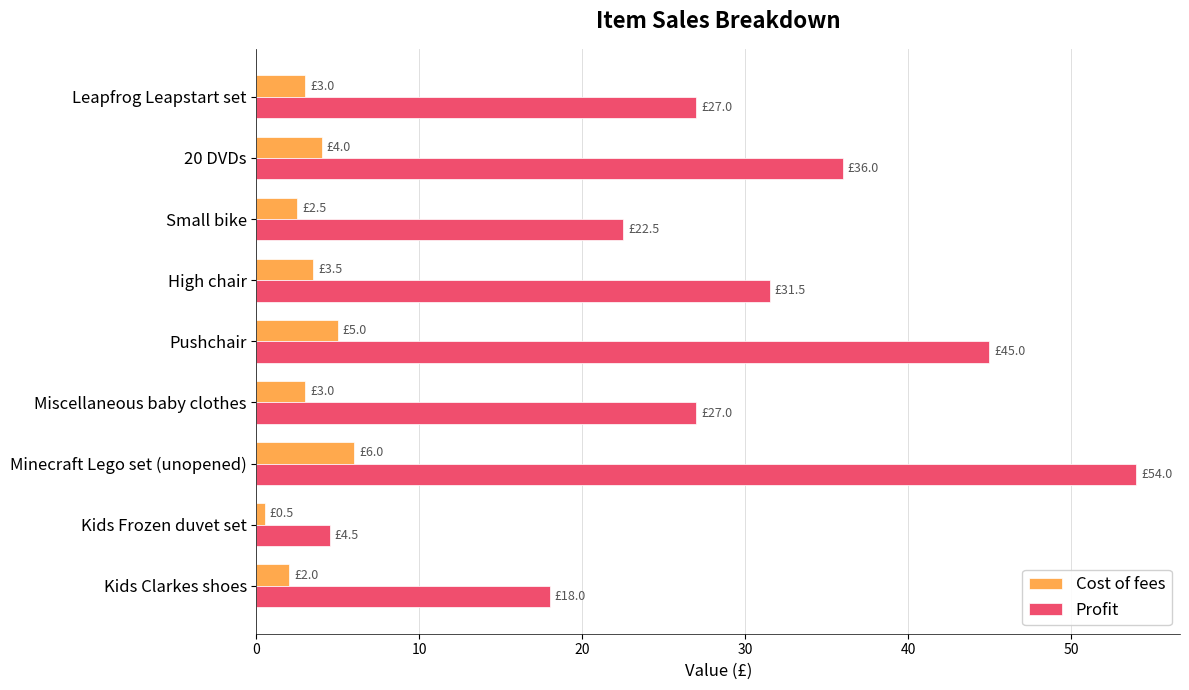

Count the number of categories in the chart.

9